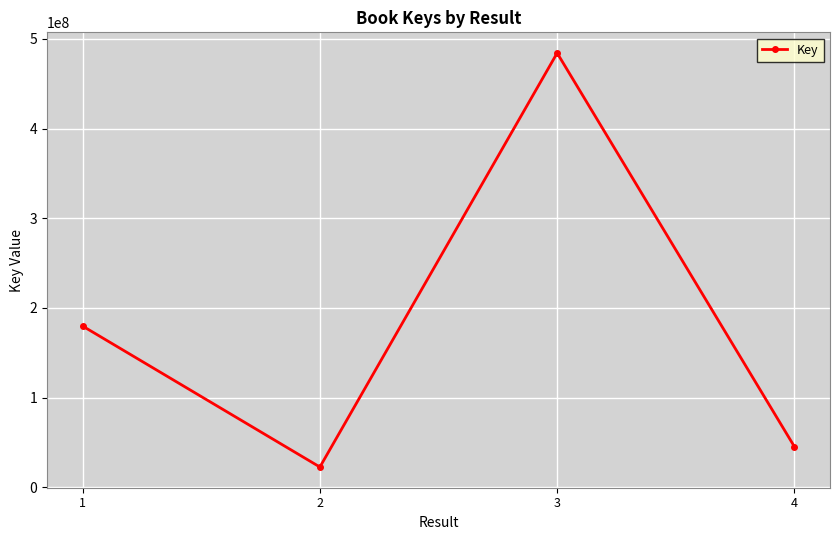

How many interior local valleys (lower than both neighbors) does the data have?

1